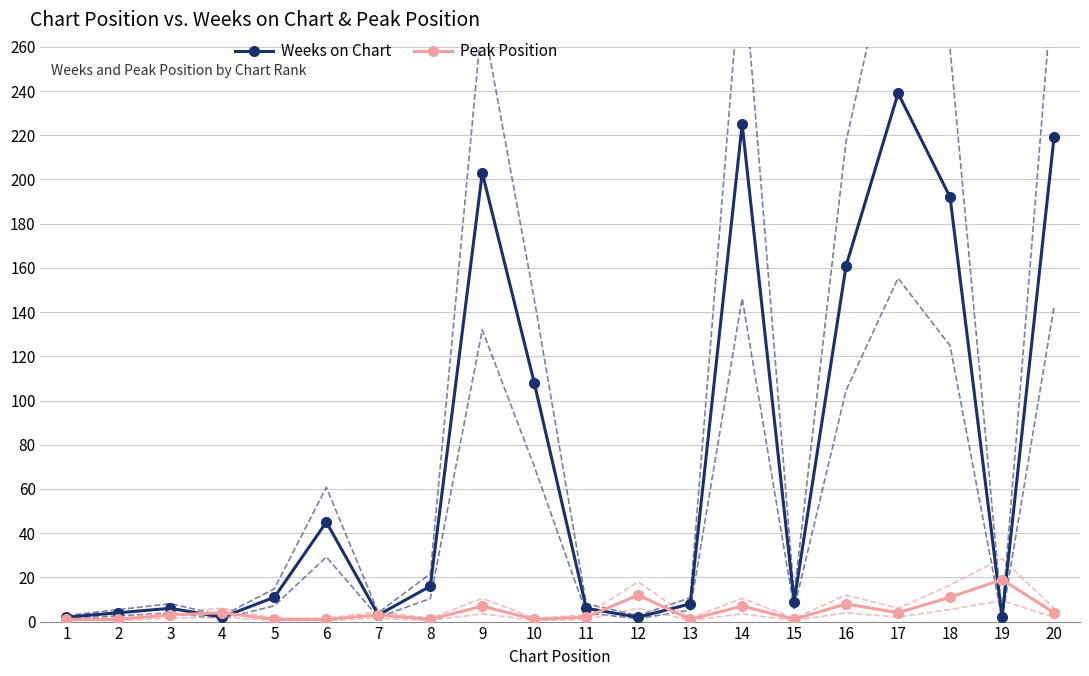

Reading left to right, transcribe all the data shown in this chart.

Weeks on Chart: 1=2	2=4	3=6	4=2	5=11	6=45	7=3	8=16	9=203	10=108	11=6	12=2	13=8	14=225	15=9	16=161	17=239	18=192	19=2	20=219
Peak Position: 1=1	2=1	3=3	4=4	5=1	6=1	7=3	8=1	9=7	10=1	11=2	12=12	13=1	14=7	15=1	16=8	17=4	18=11	19=19	20=4